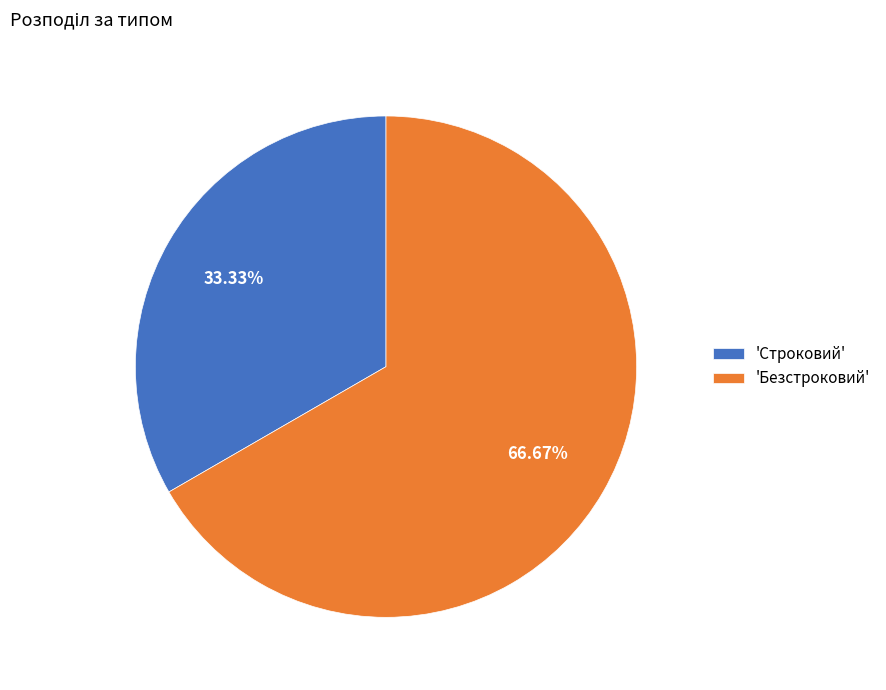

Rank the categories by value from lowest to highest.

'Строковий', 'Безстроковий'